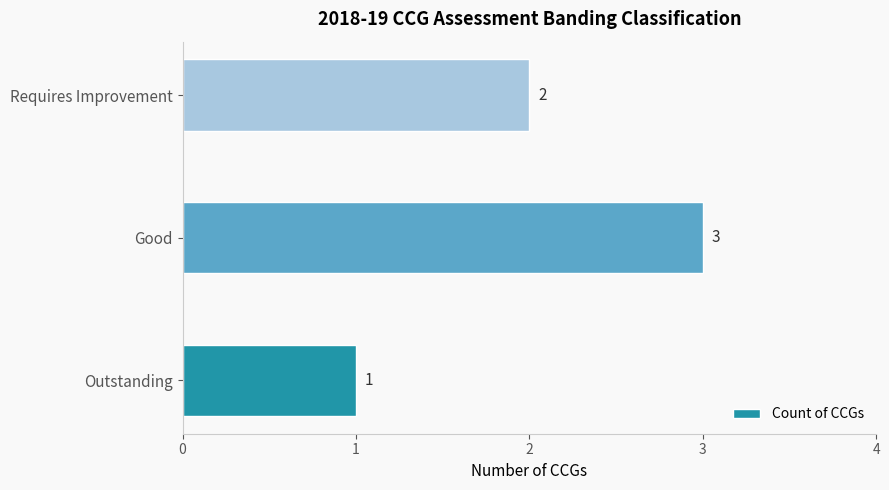

How many data points are less than 2?

1